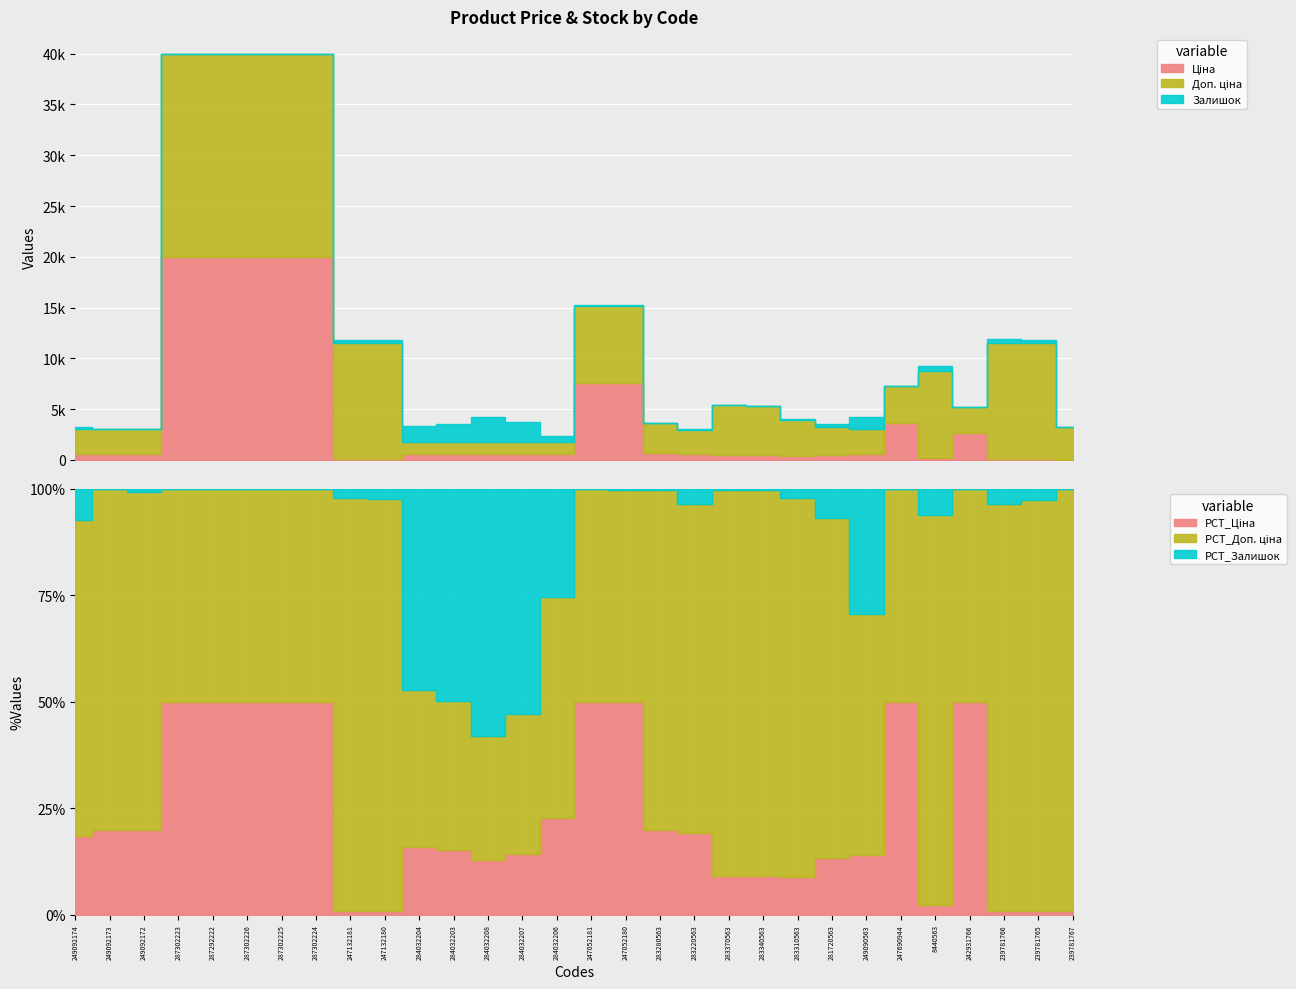

At which label does Доп. ціна reach its minimum?

284032204